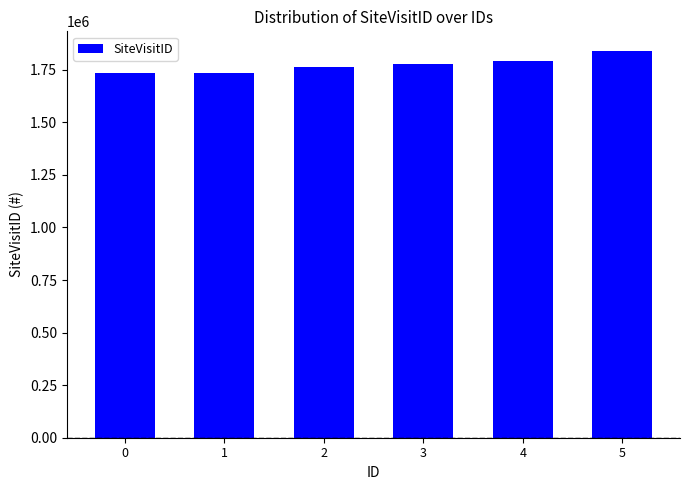

Read the value at 5, to the nearest 10.

1840490